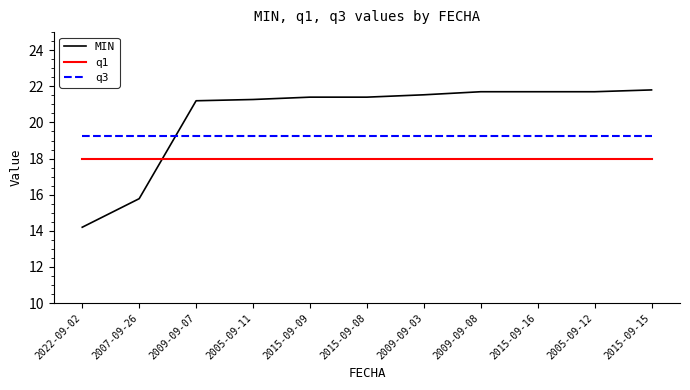

What position from the right is 2009-09-08?

4